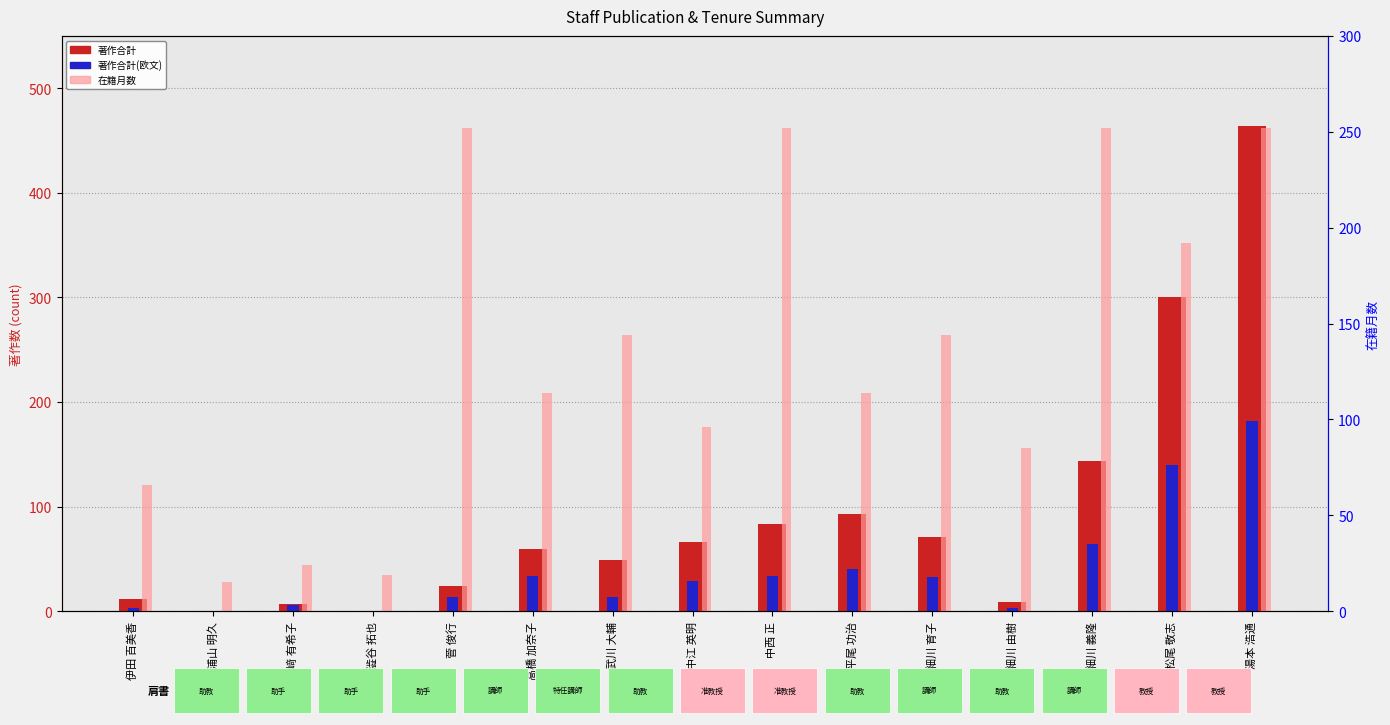

How many series are shown in this chart?

3